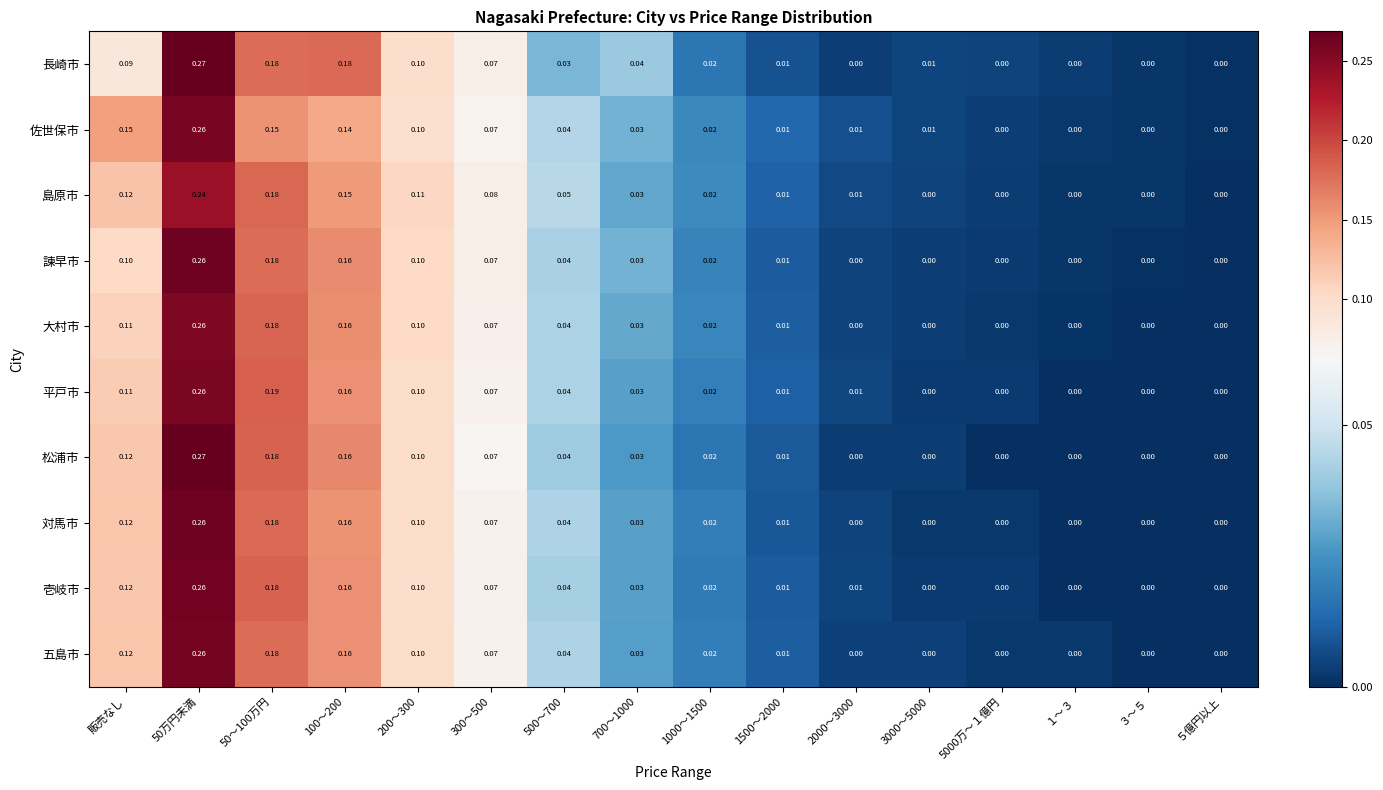

Is the value of 大村市 at 5000万～１億円 greater than the value of 平戸市 at 700～1000?

No